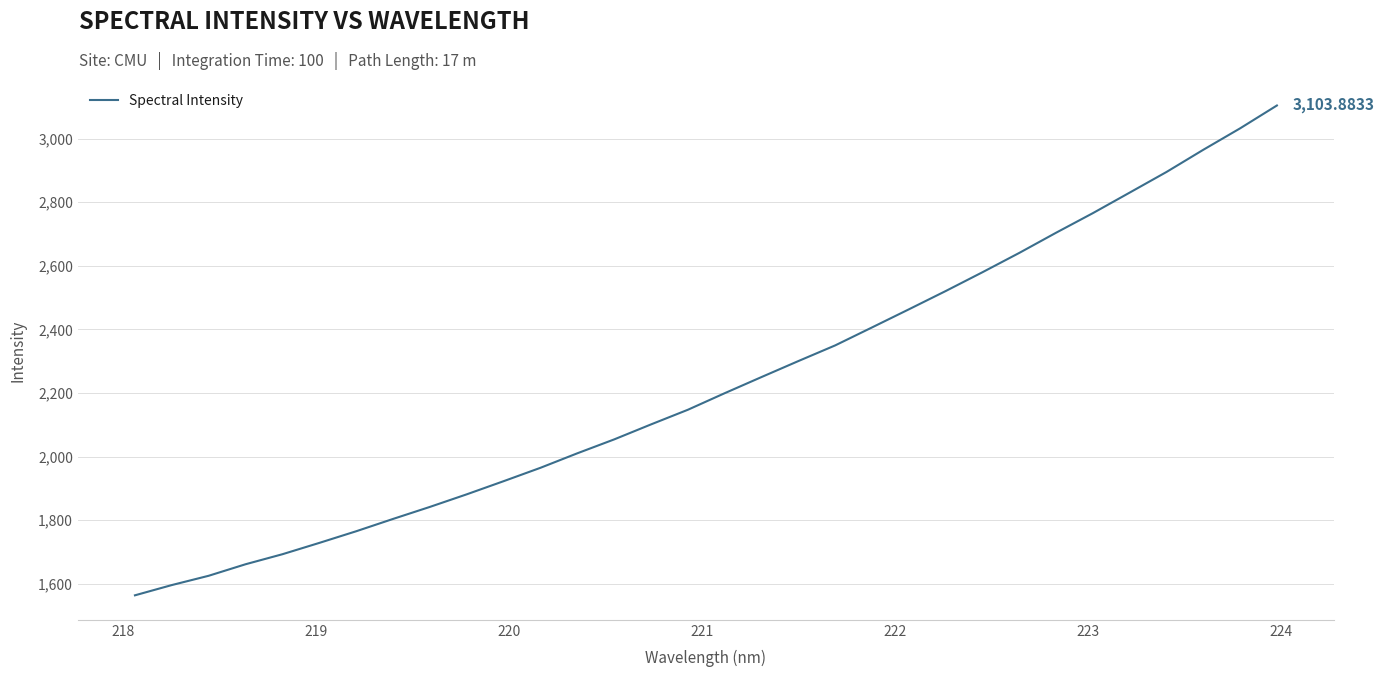

What is the difference between the maximum and minimum values?

1539.7